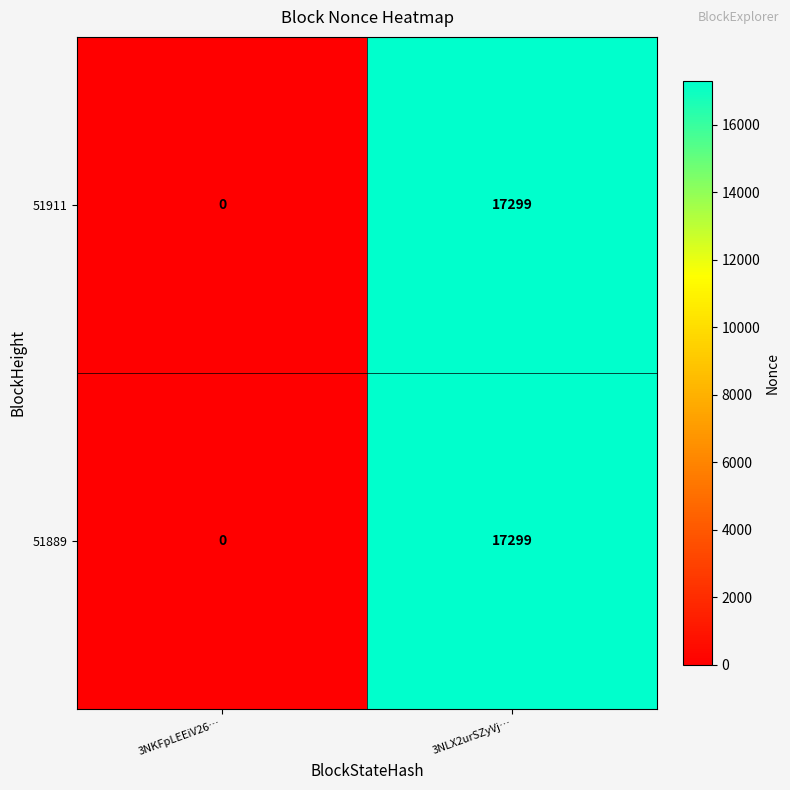

Which category has the highest value in the 51889 series?

3NLX2urSZyVj…